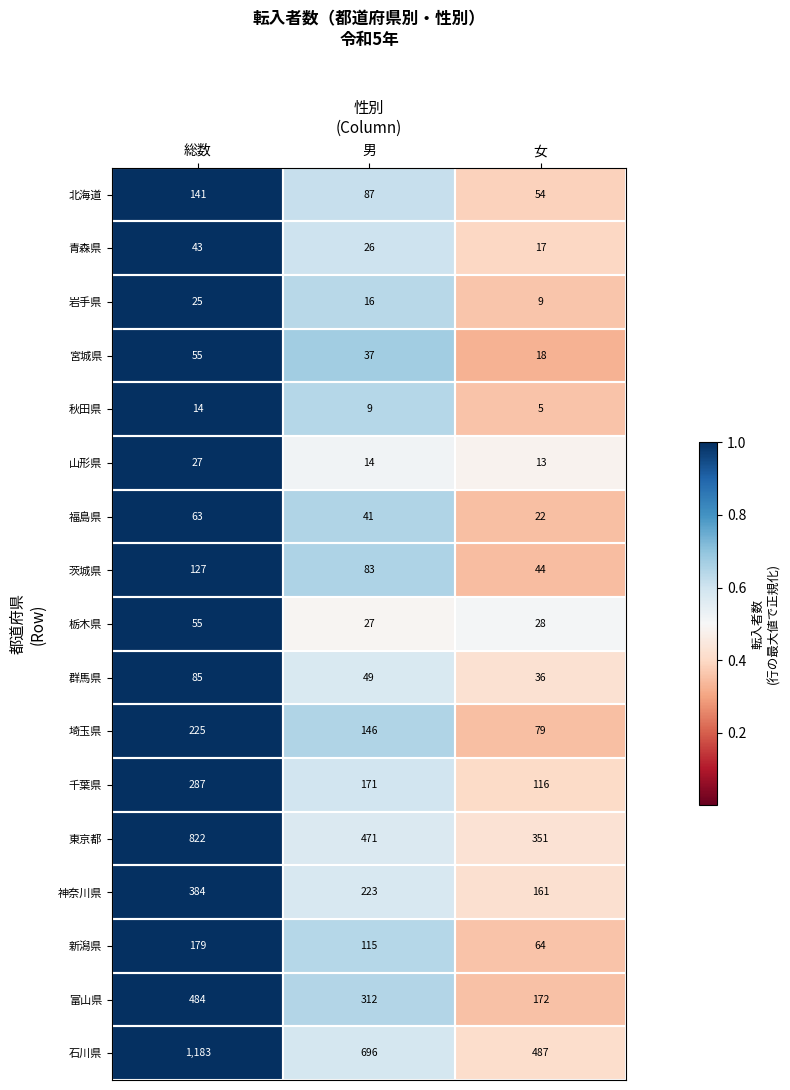

At which category is the sum across all series the highest?

総数